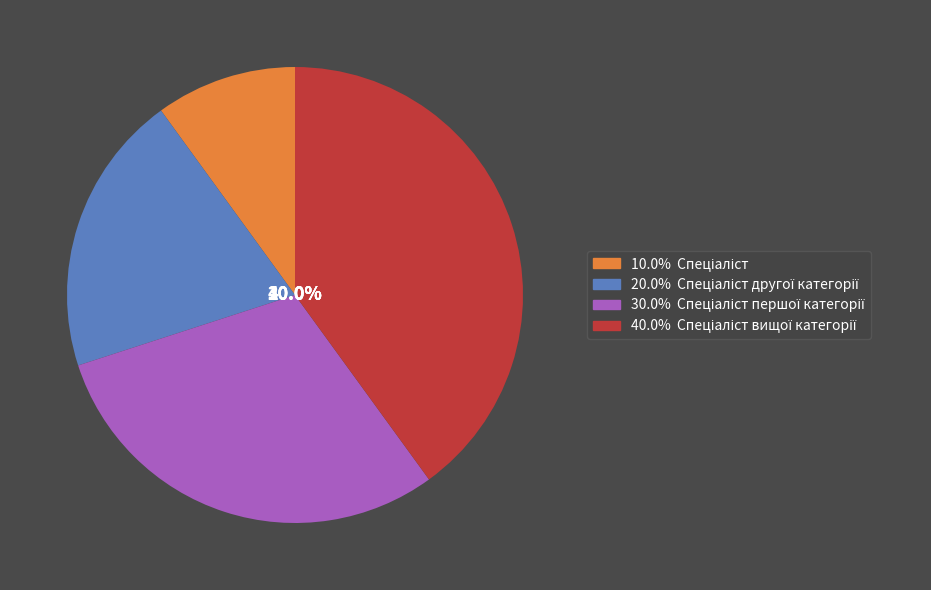

How much of the chart is everything except Спеціаліст першої категорії?

70.0%